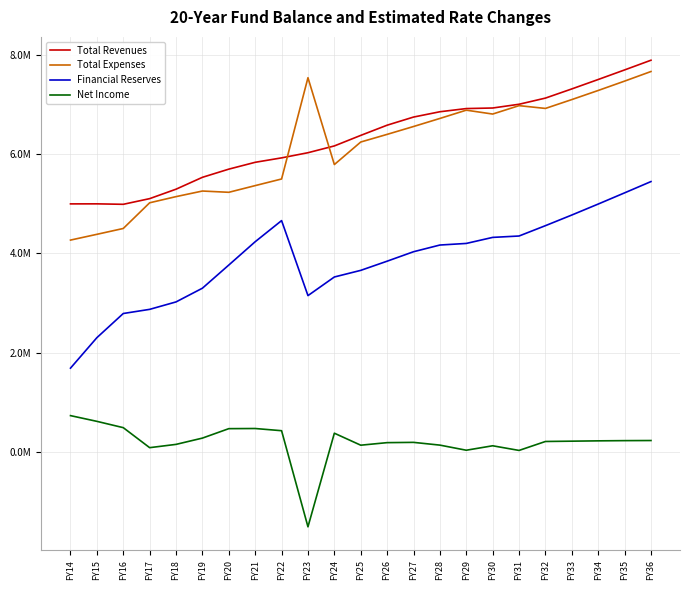

Which series has the widest spread of values?

Financial Reserves